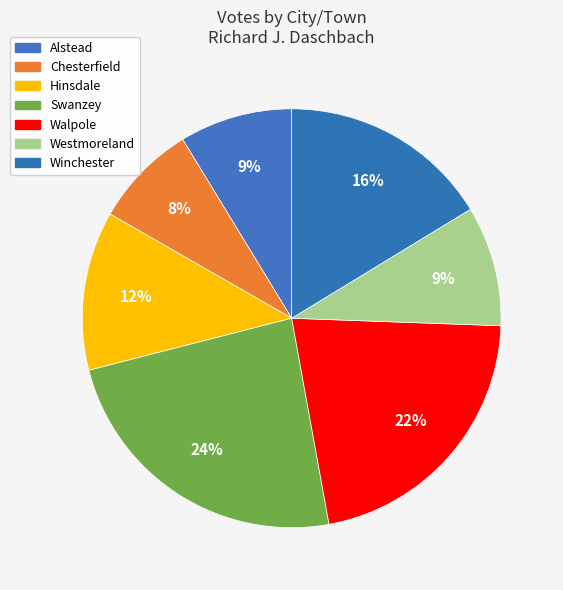

What percentage do Chesterfield and Westmoreland together represent?

17.3%